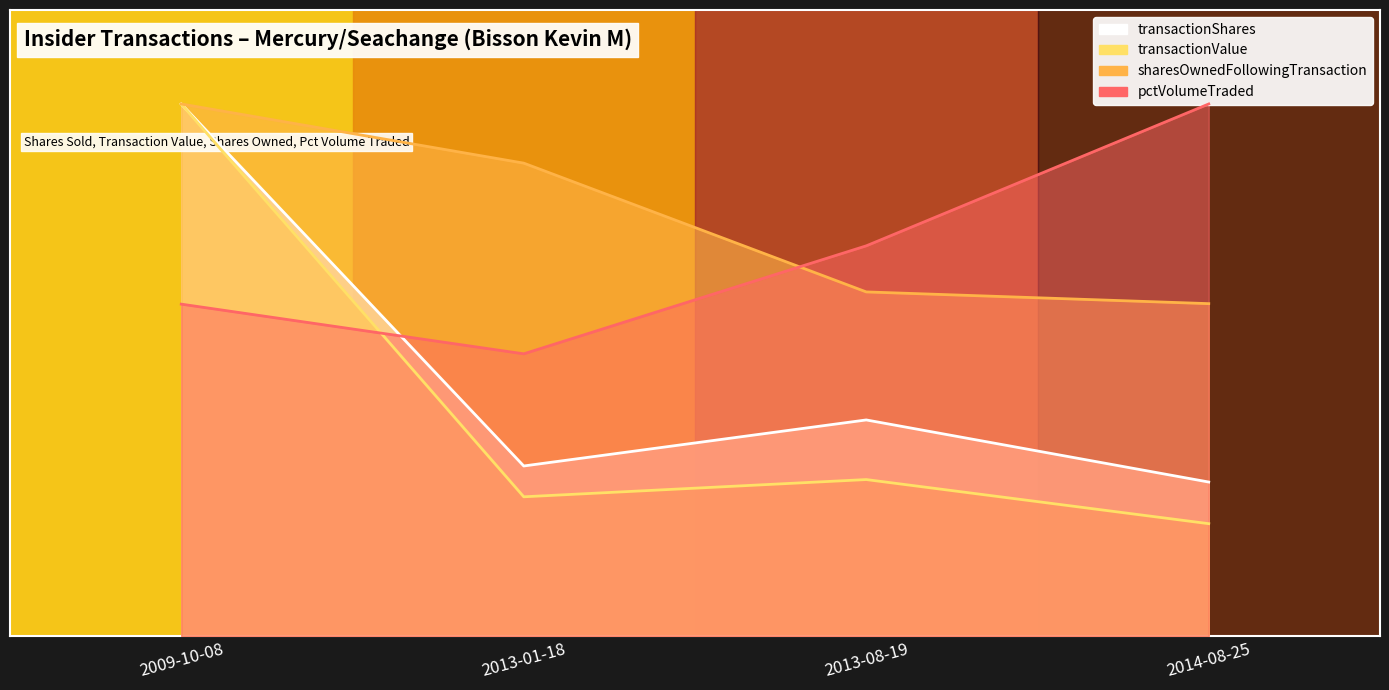

True or false: pctVolumeTraded has a value of 0.7 at 2009-10-08.

False